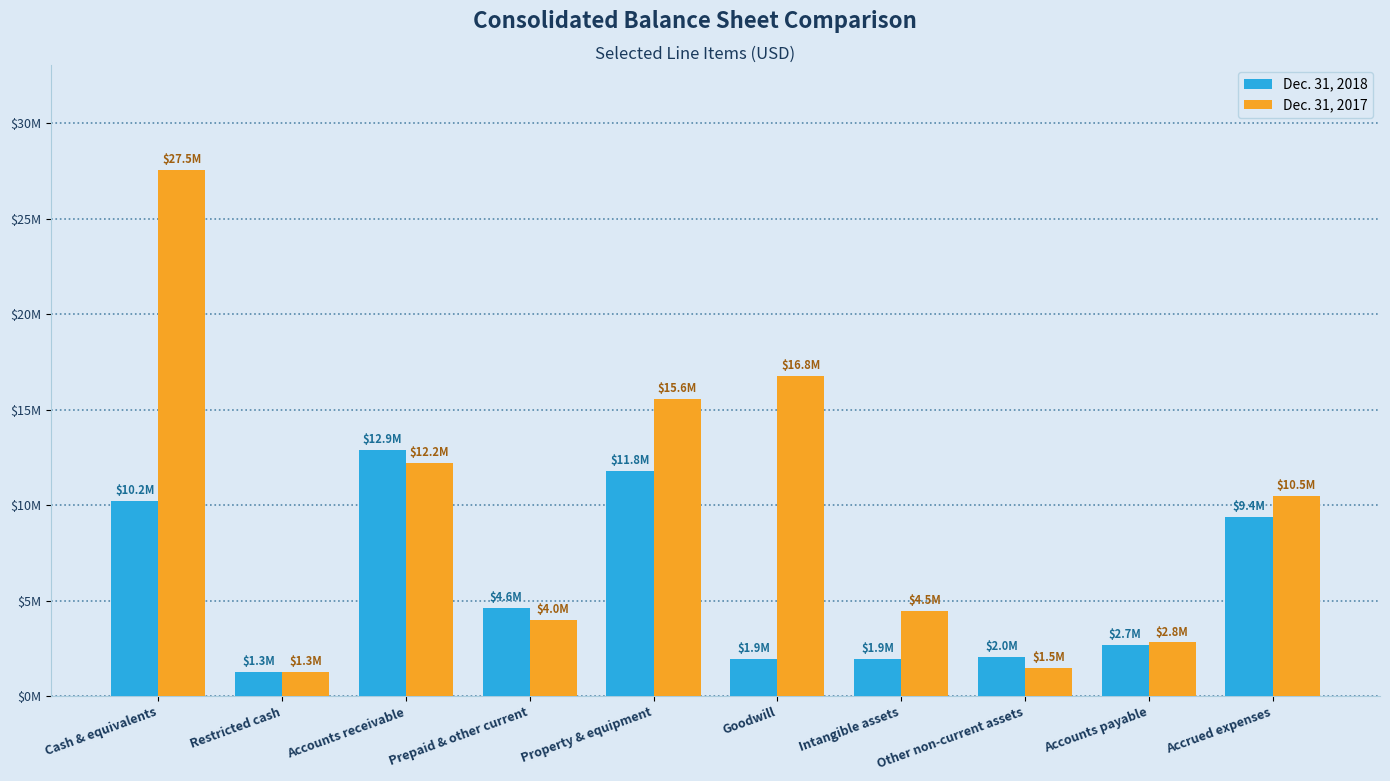

What is the highest value of the Dec. 31, 2018 series?

12906000